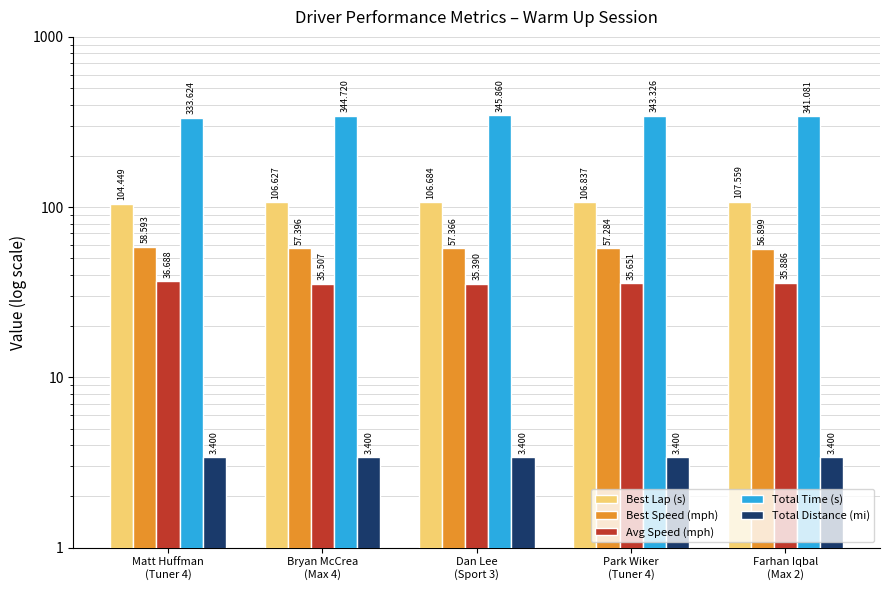

Where is Avg Speed (mph) nearest to the value 36?

Farhan Iqbal
(Max 2)